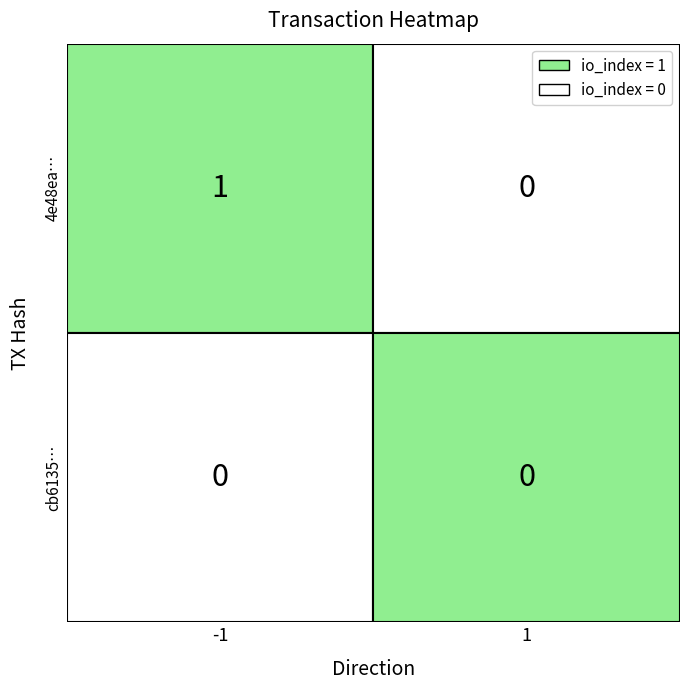

Is the value of 4e48ea092c5685401c0c22268ac7822bdd22dff at -1 greater than the value of cb6135f606c3453e1658753ccf1112ff1e39616 at 1?

Yes